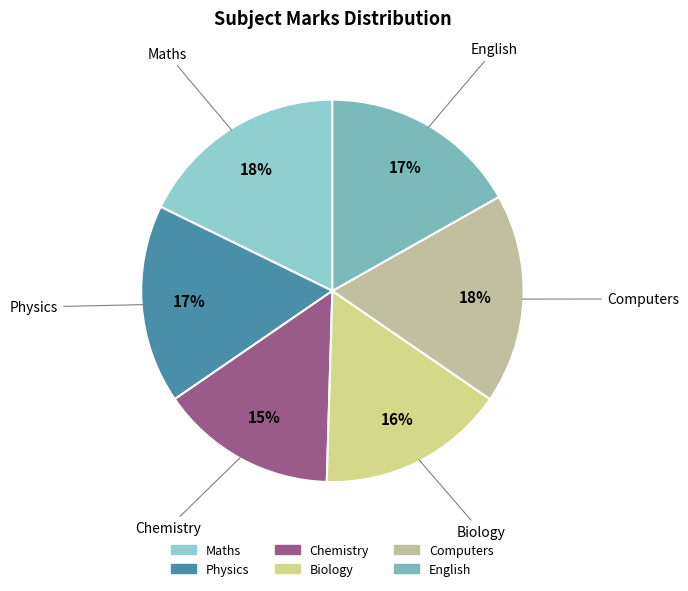

How many segments does this pie chart have?

6